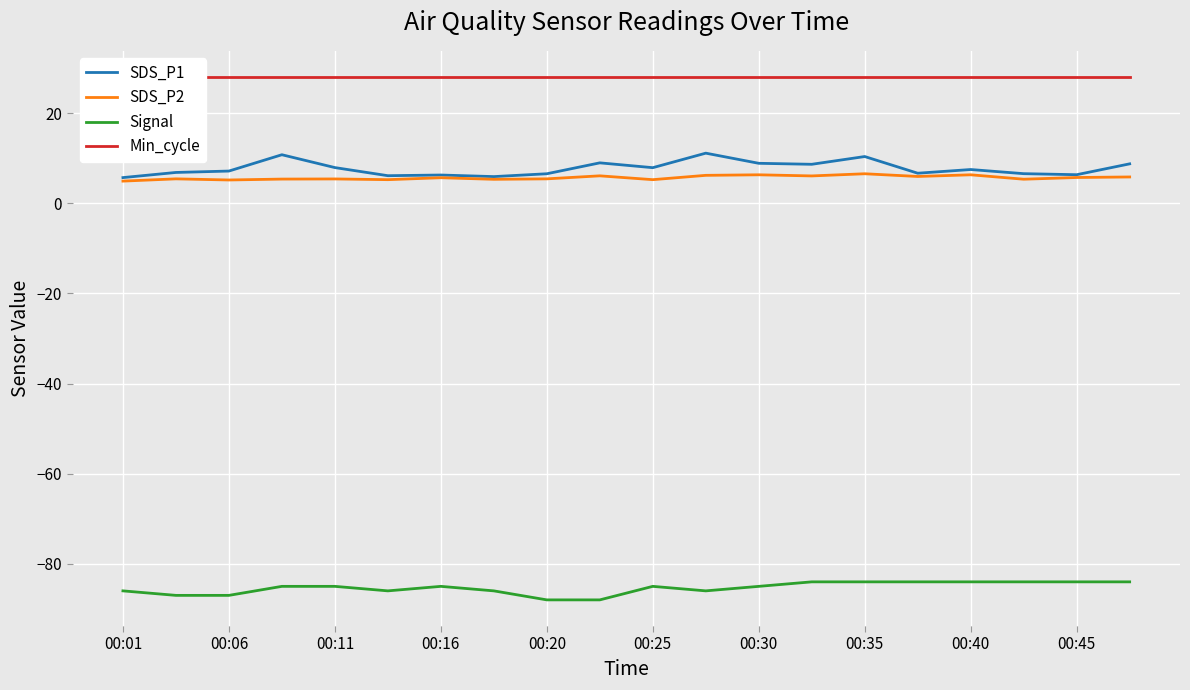

What is the highest value of the SDS_P1 series?

11.1